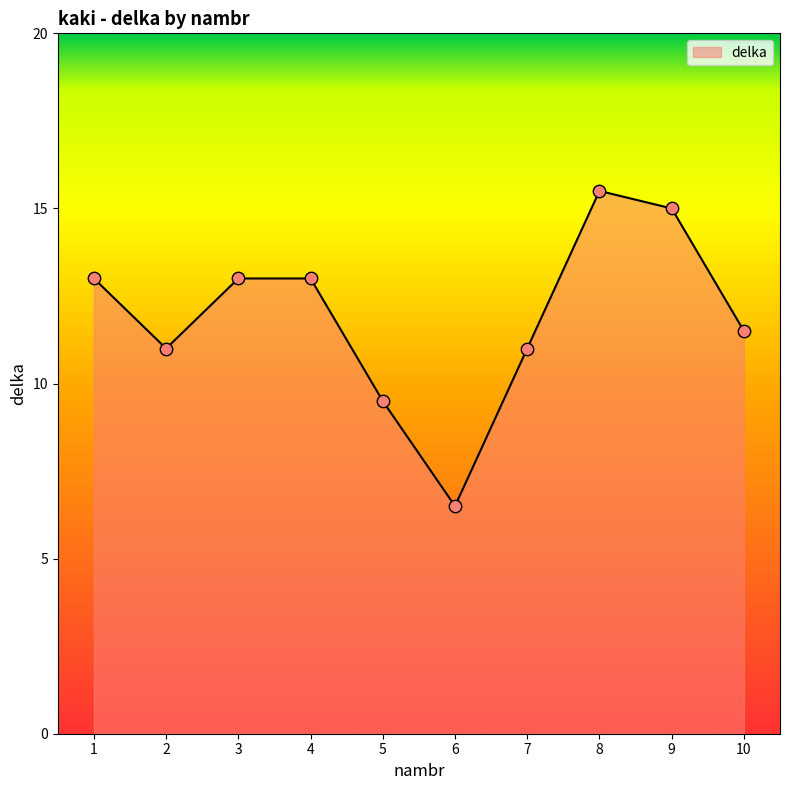

What is the ratio of the value at 6 to the value at 7?

0.6